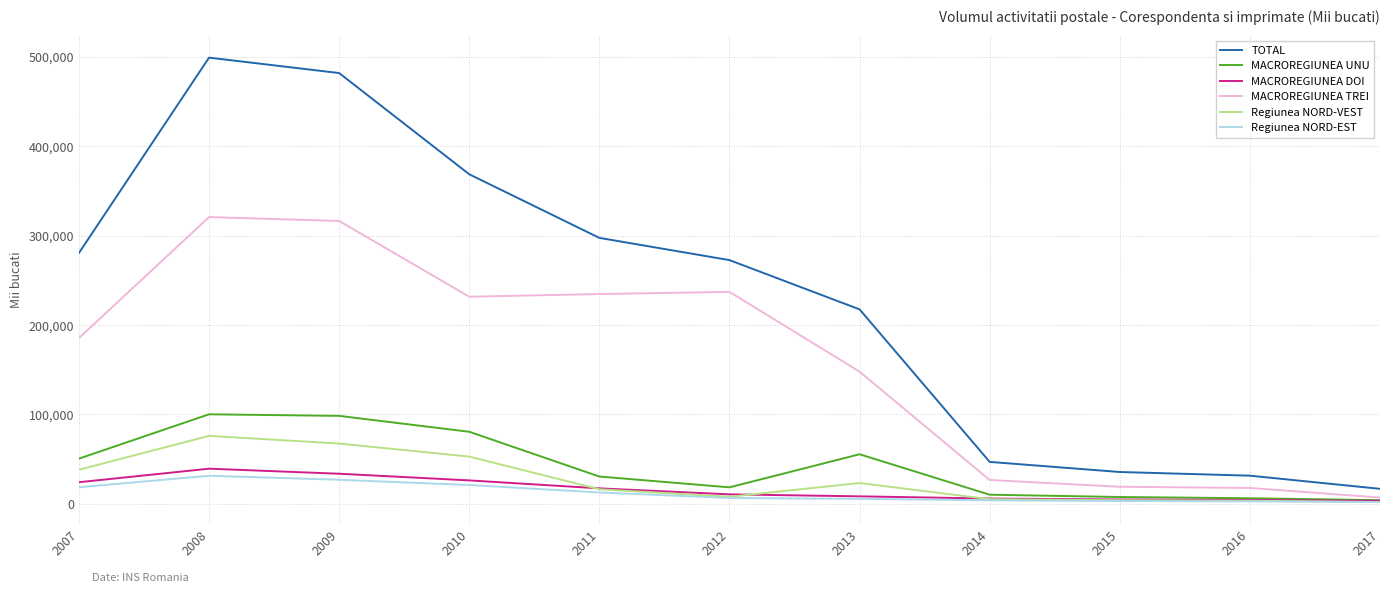

Rank the series by their maximum value, from highest to lowest.

TOTAL, MACROREGIUNEA TREI, MACROREGIUNEA UNU, Regiunea NORD-VEST, MACROREGIUNEA DOI, Regiunea NORD-EST